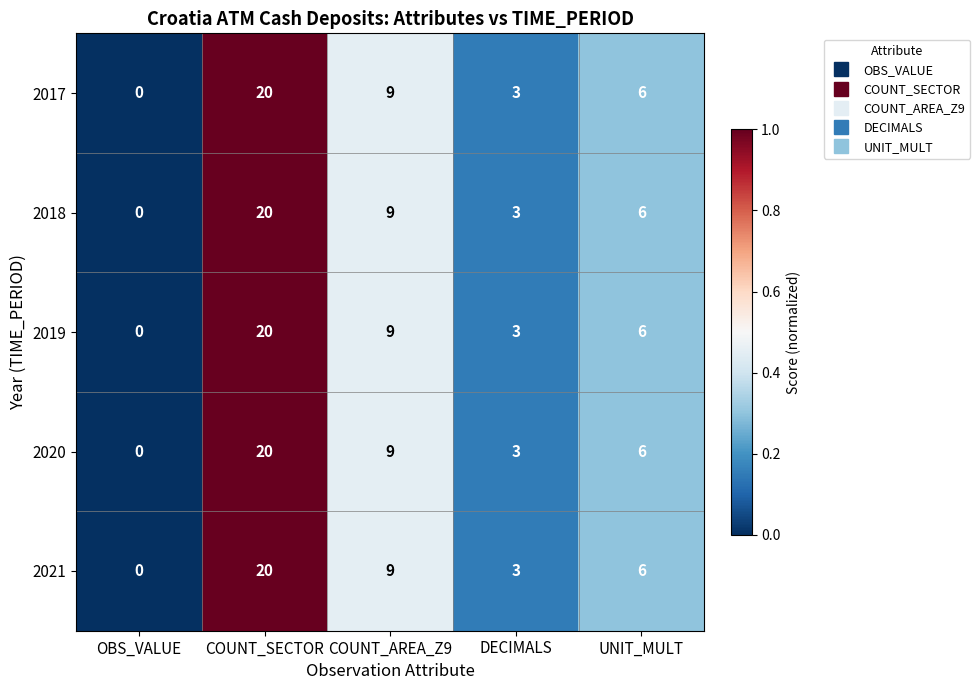

What is the average value of the 2021 series?

8